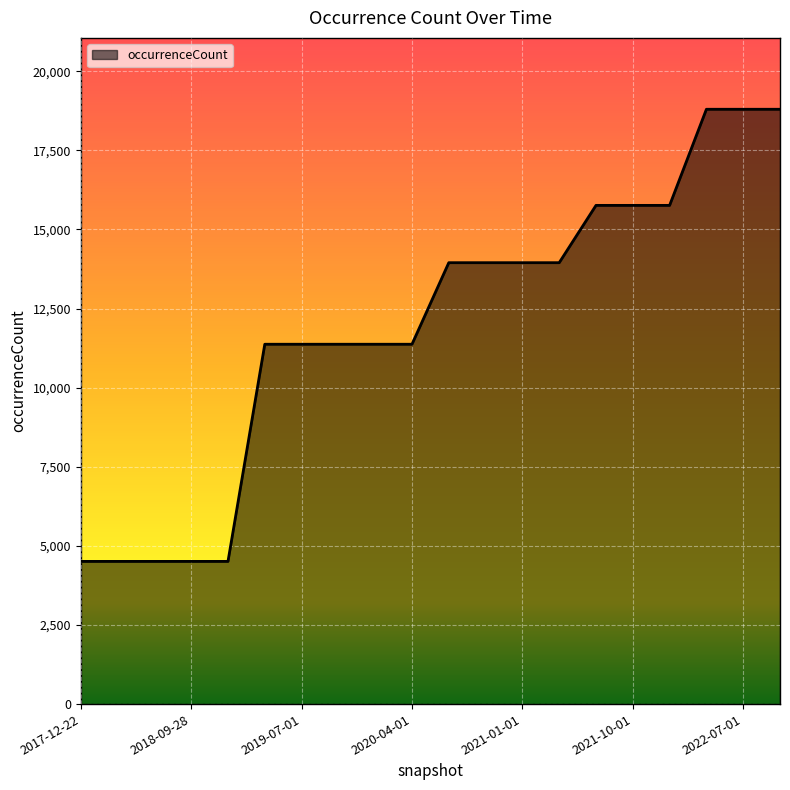

What is the smallest value displayed?

4509